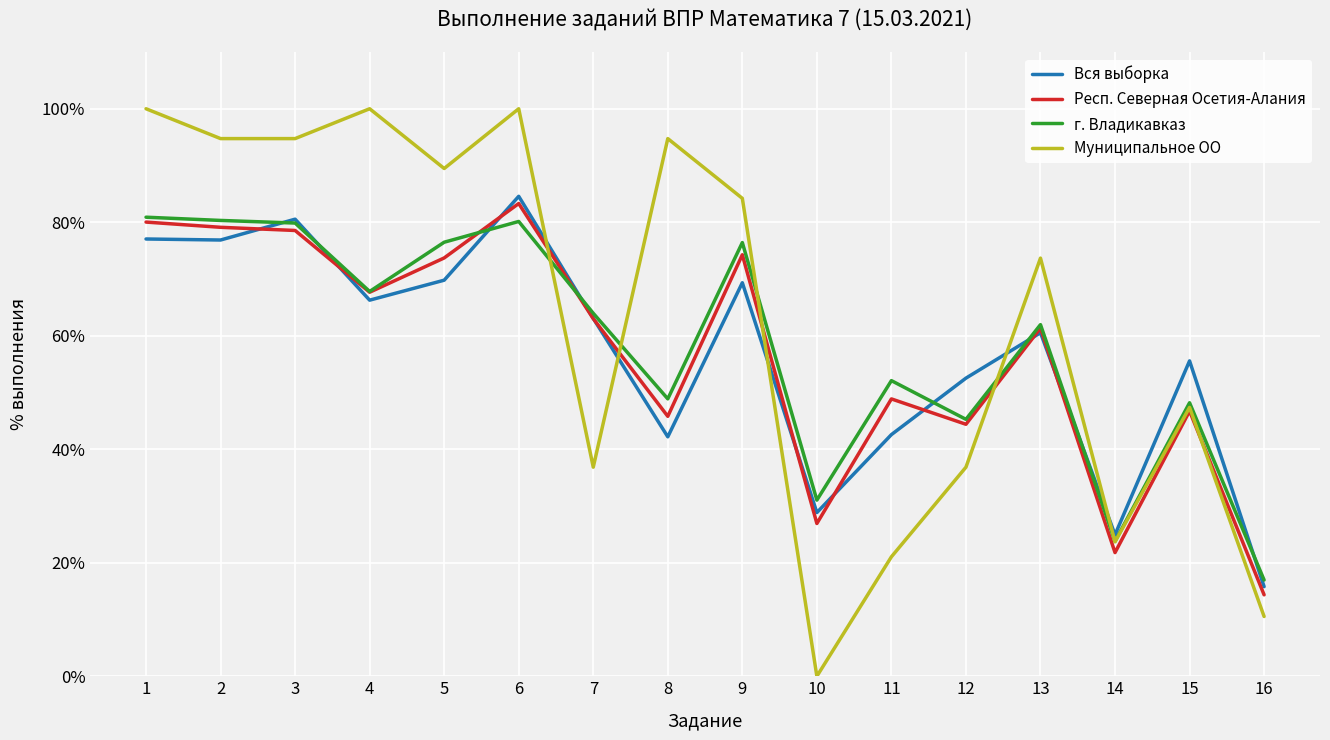

At which label is Вся выборка closest to 50?

12